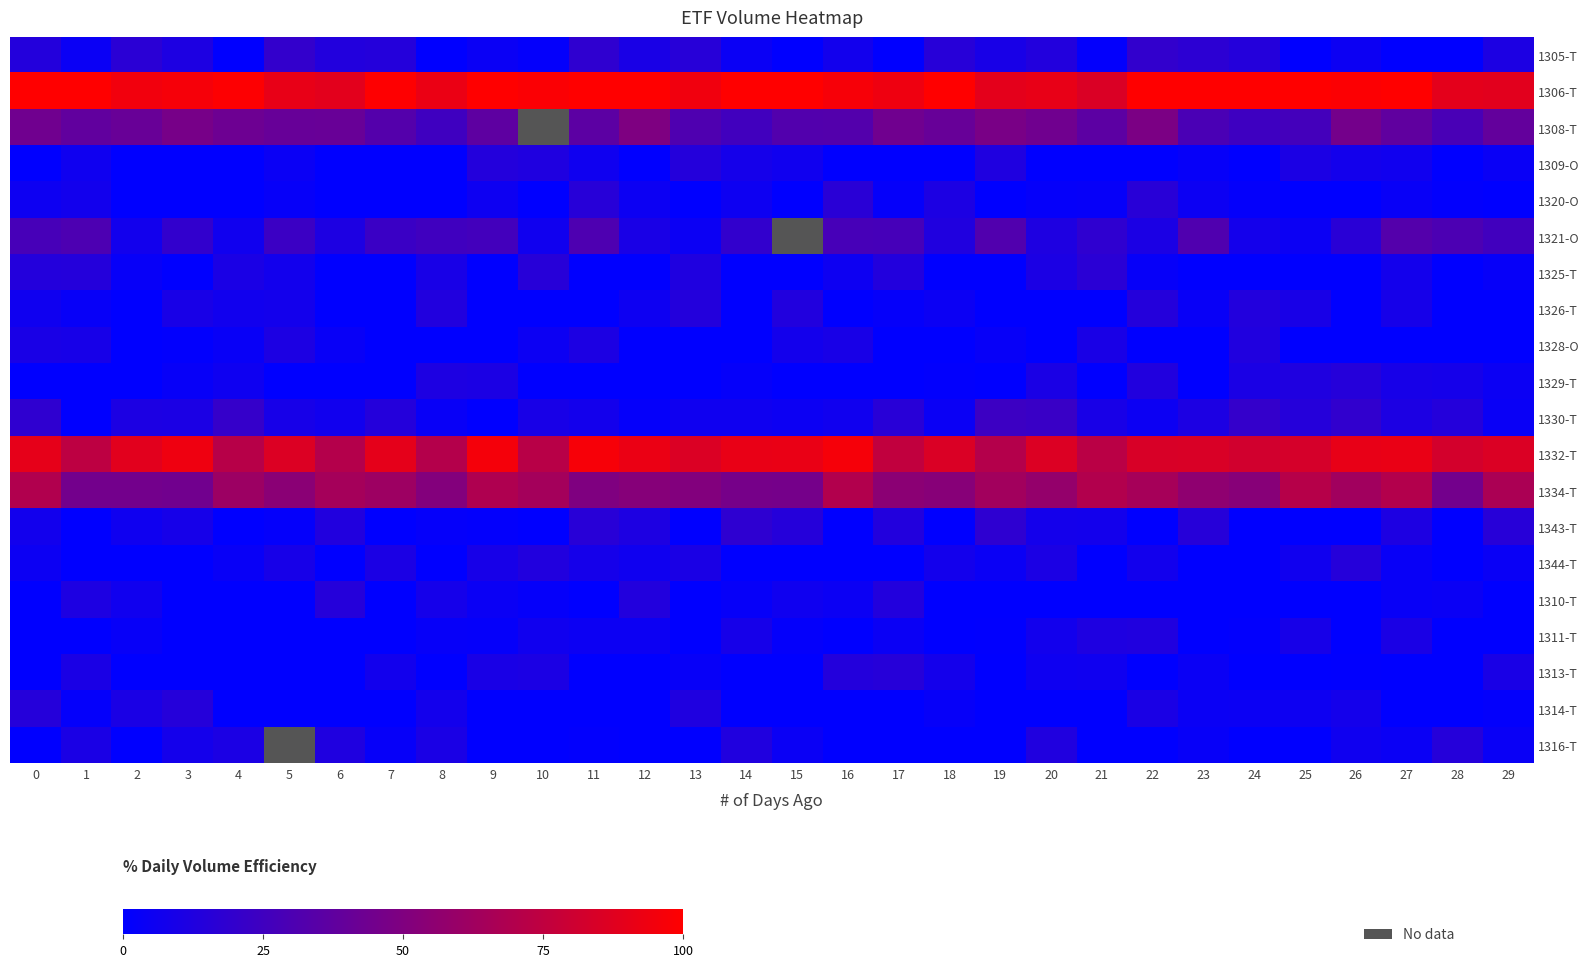

Which category has the lowest value in the 1326-T series?

2